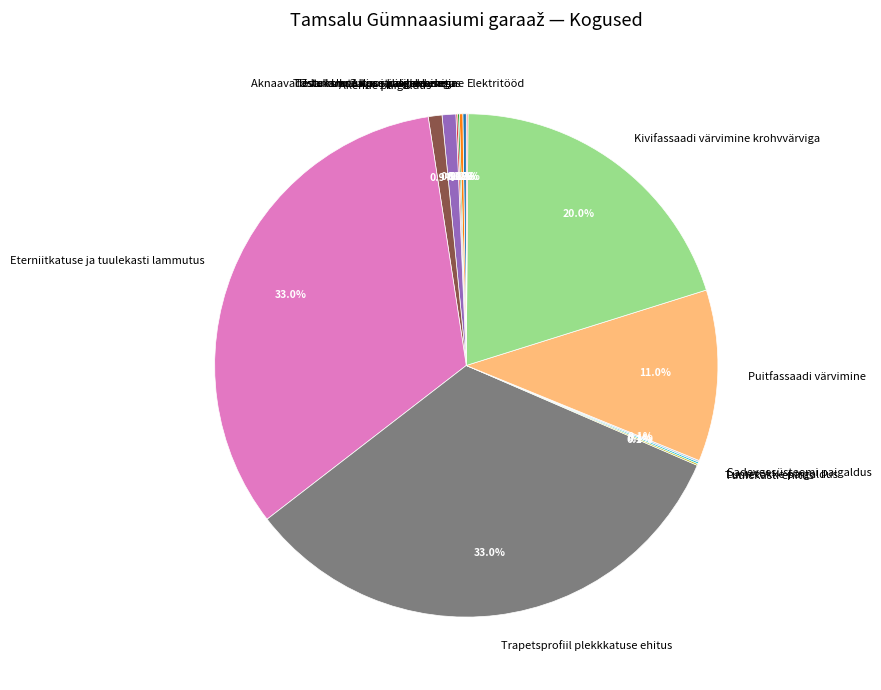

What portion of the pie excludes Aknaavade lammutus ja utiliseermine?

99.1%